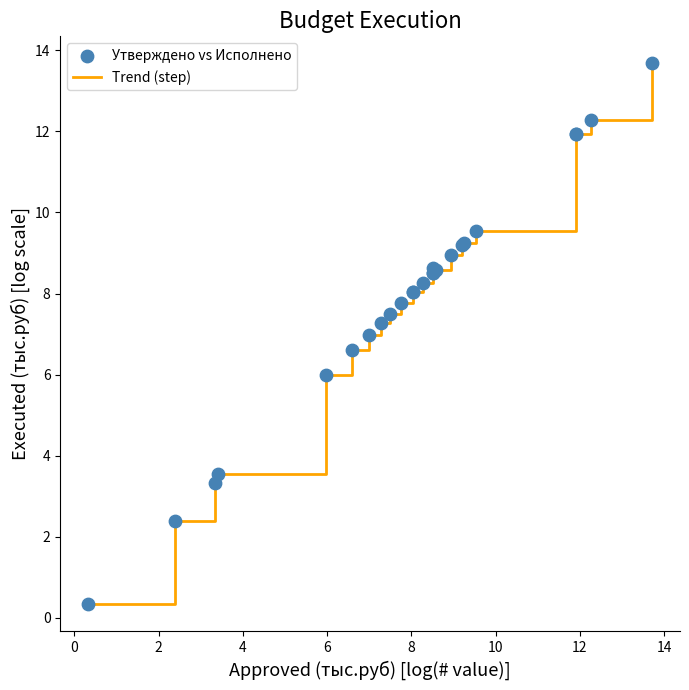

What is the smallest value displayed?

0.3